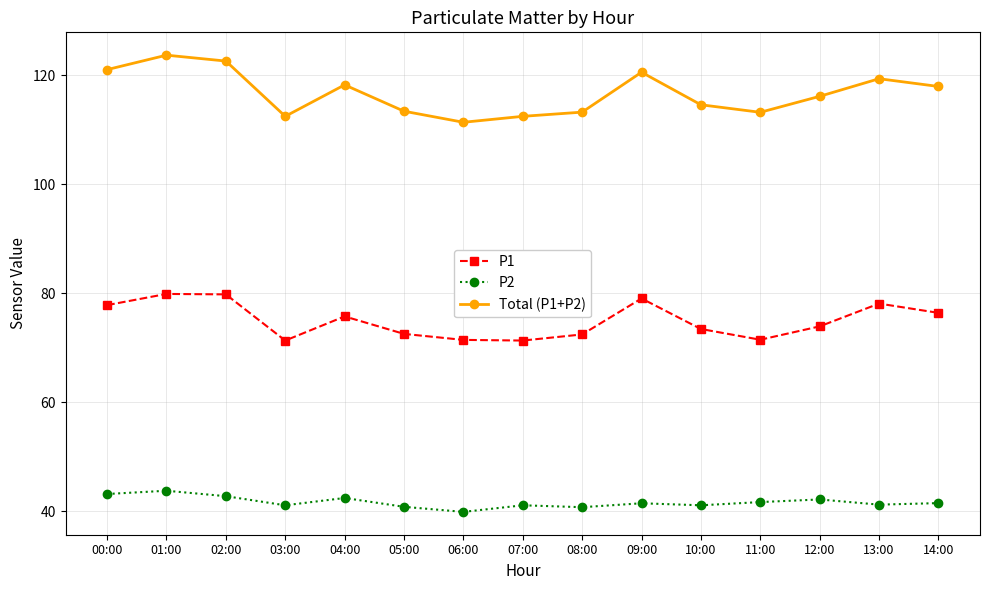

Does the chart display data point markers on the line(s)?

Yes